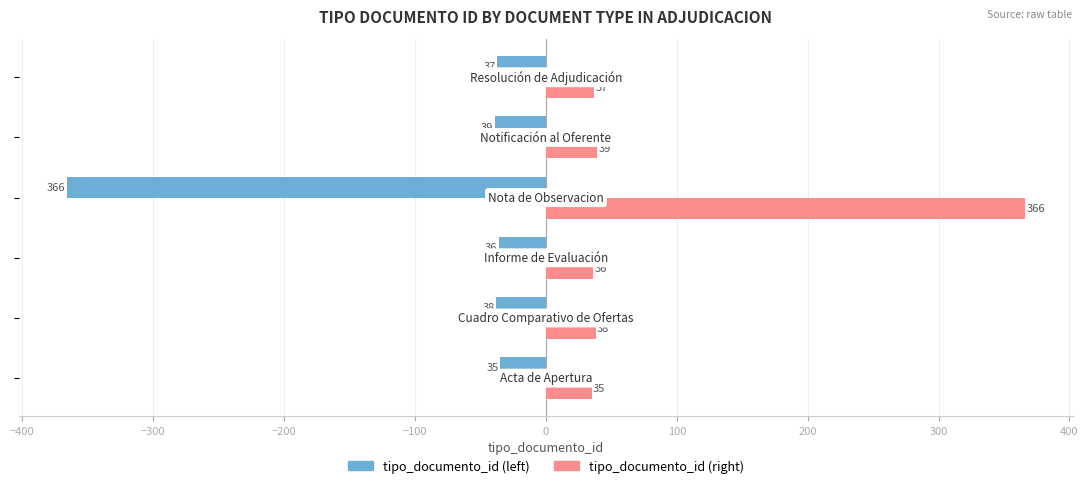

What is the greatest value displayed?

366